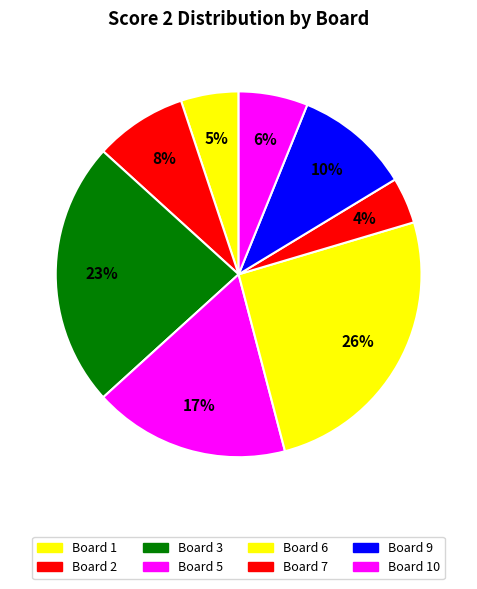

Rank the categories by value from lowest to highest.

Board 7, Board 1, Board 10, Board 2, Board 9, Board 5, Board 3, Board 6